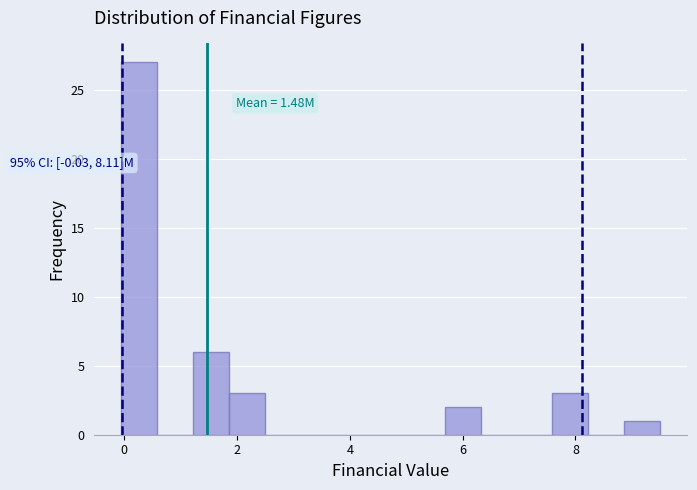

Read against the x-axis, roughly where is the centre of the tallest bar?

0.2